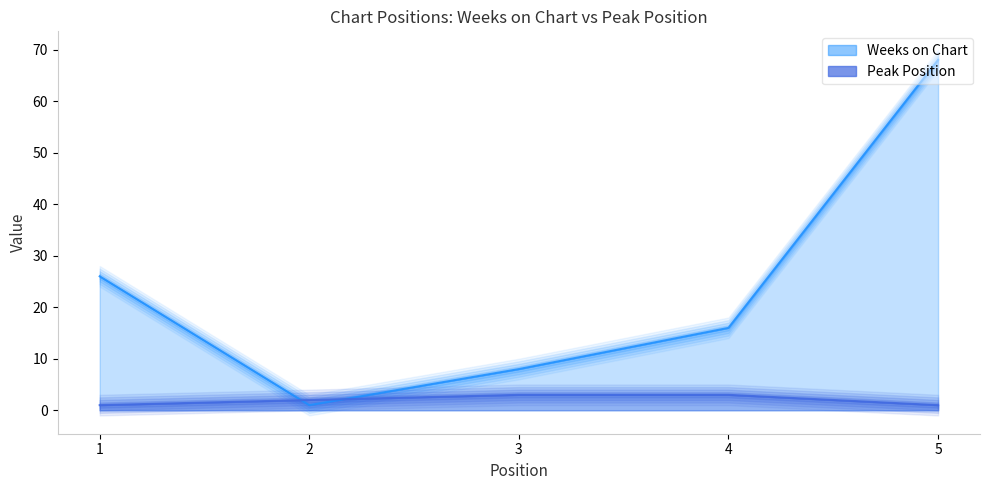

True or false: Peak Position has more than 2 points higher than both neighbors.

False